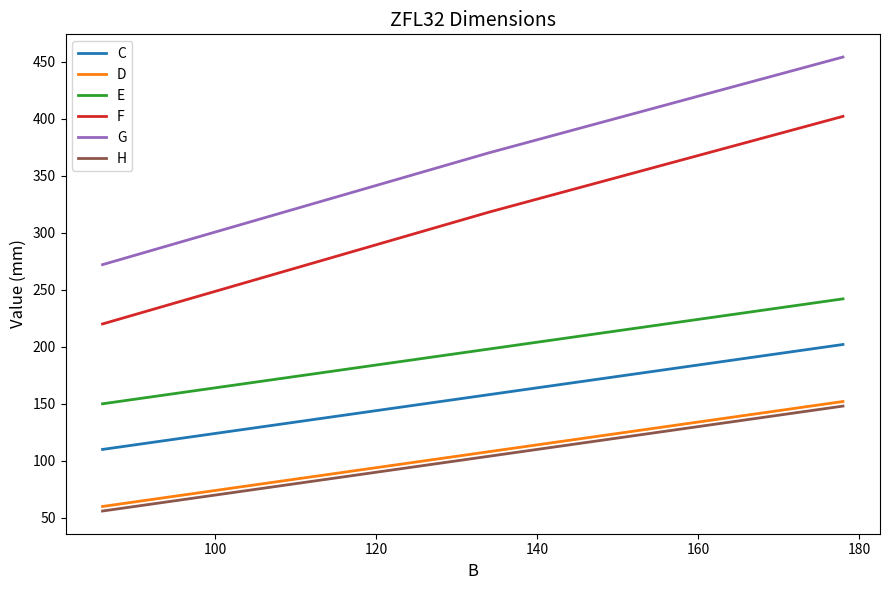

Rank the series by their maximum value, from lowest to highest.

H, D, C, E, F, G